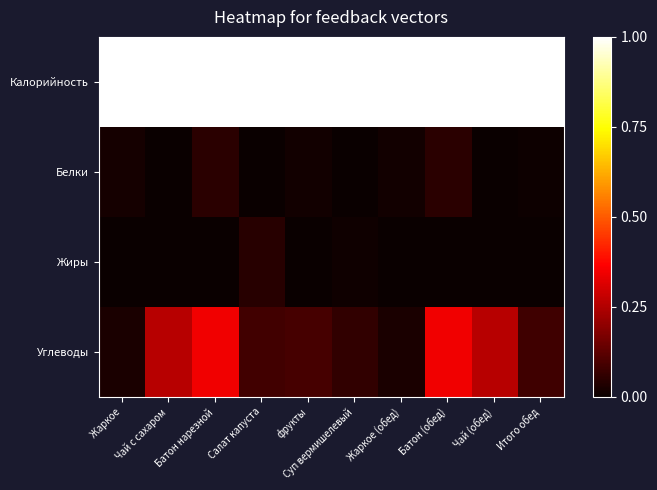

Which label corresponds to the largest value in the chart?

Жаркое